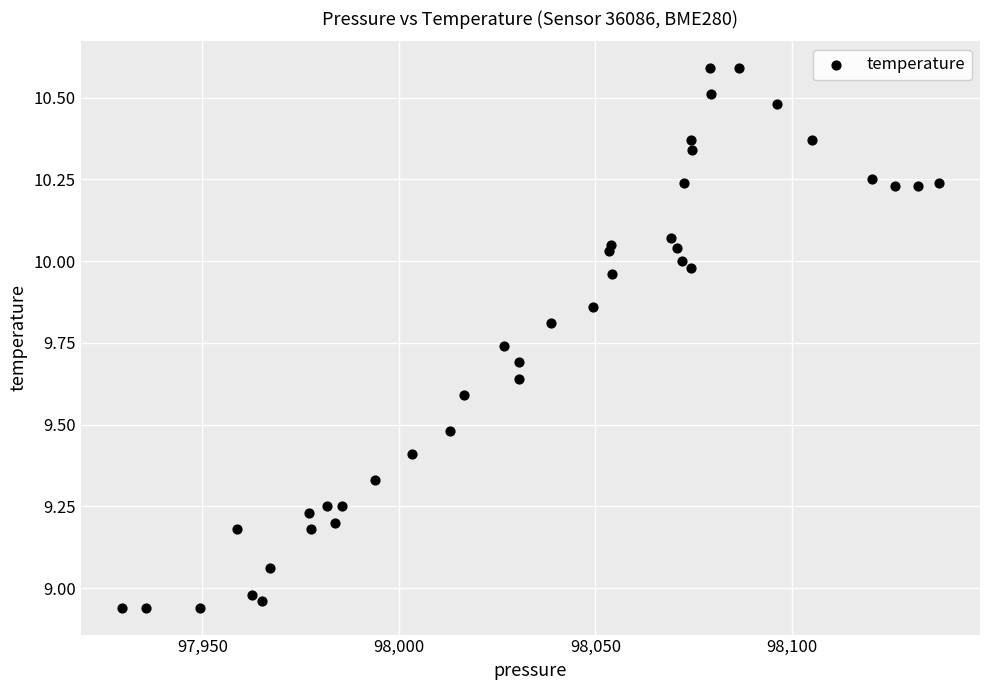

What is the range of X values (max minus min)?

208.0